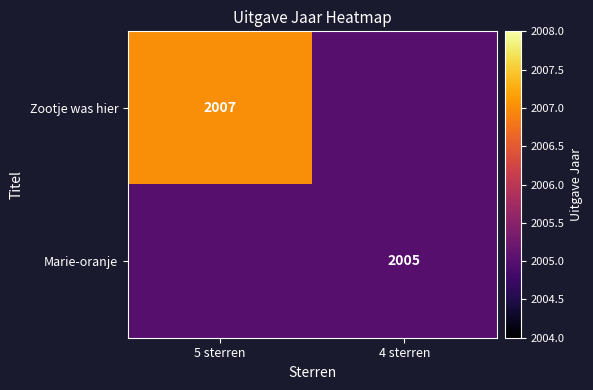

At how many categories does at least one series exceed 2006?

1